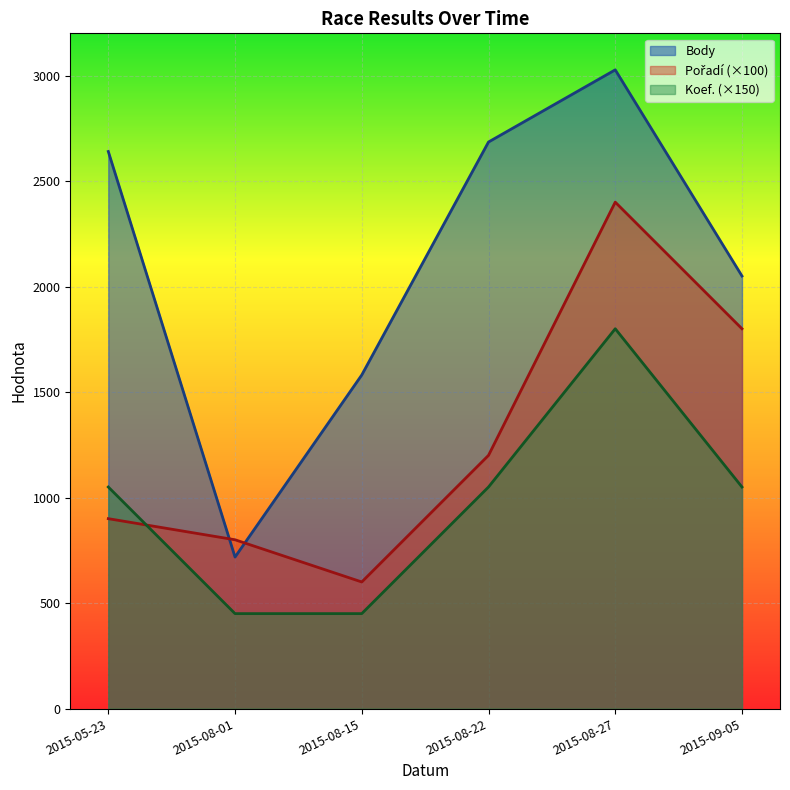

How many interior local valleys does the Body series have?

1